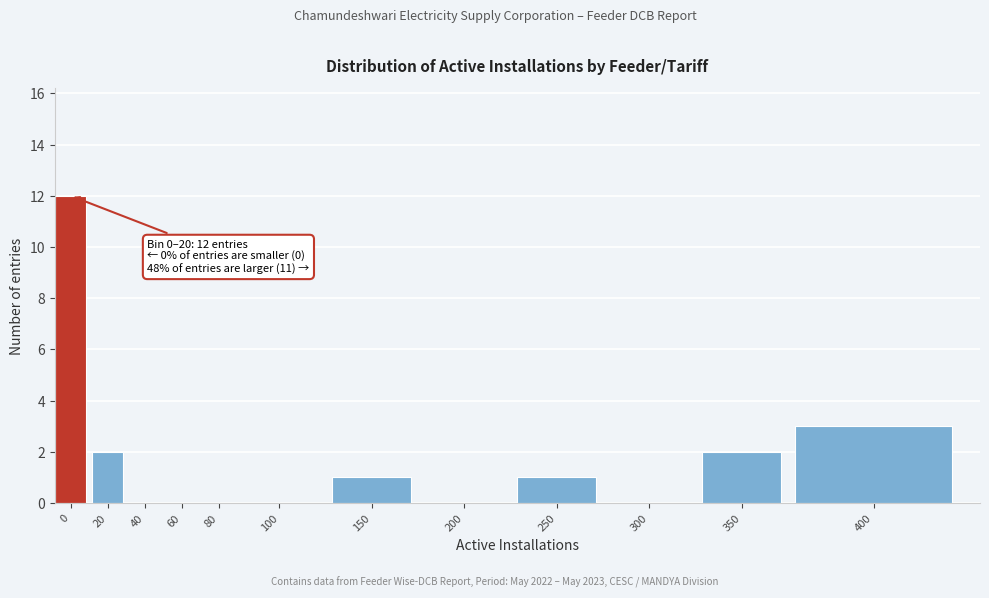

Reading left to right, list all the values displayed in this chart.

0=12	20=2	40=0	60=0	80=0	100=0	150=1	200=0	250=1	300=0	350=2	400=3